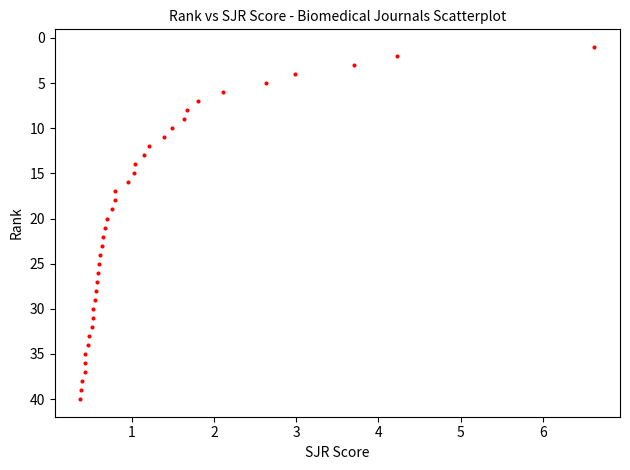

What is the range of Y values (max minus min)?

39